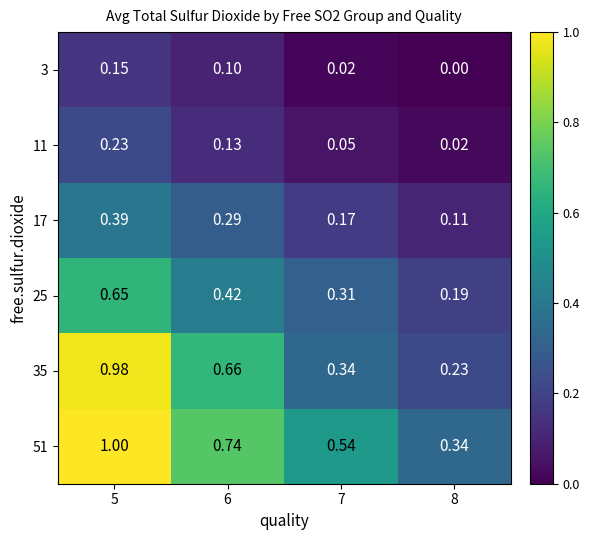

Which series has the widest spread of values?

35